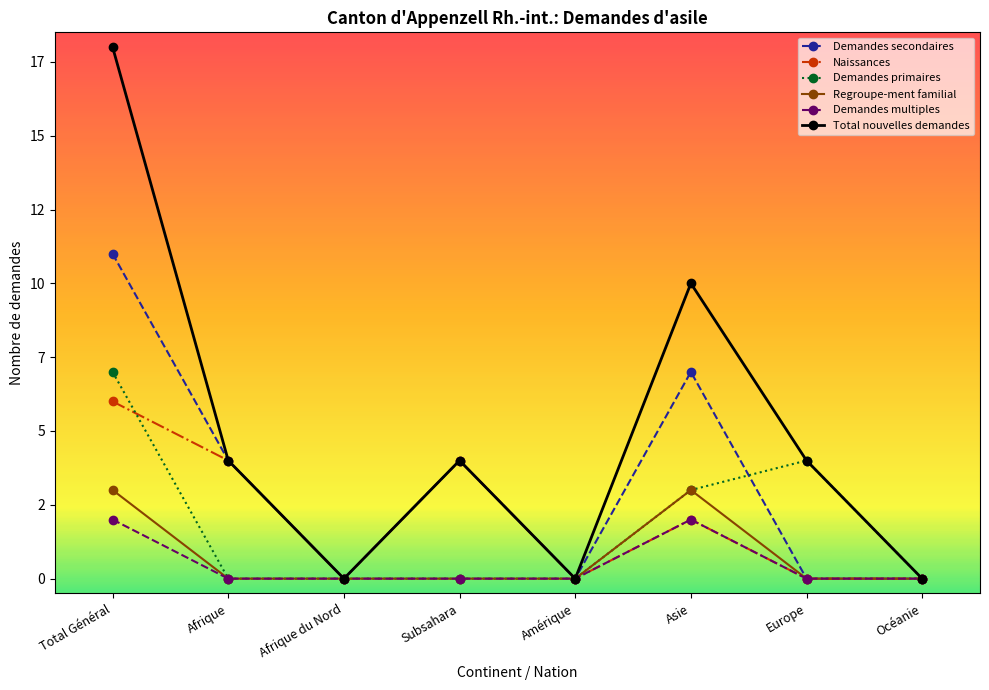

What is the maximum value for Regroupe-ment familial?

3